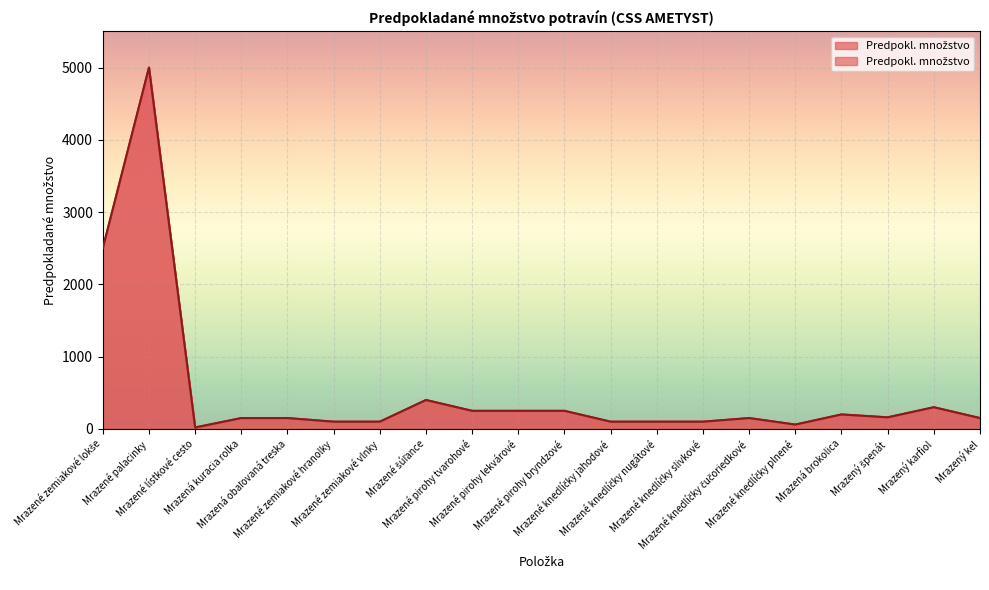

True or false: the data shows 5000 at Mrazené palacinky.

True